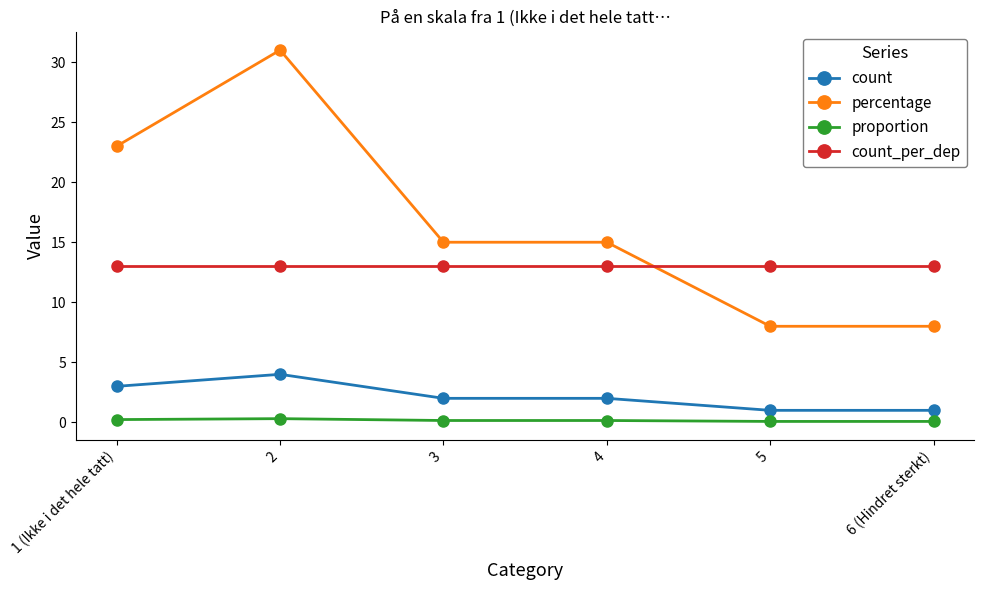

True or false: proportion and count cross at least once.

False